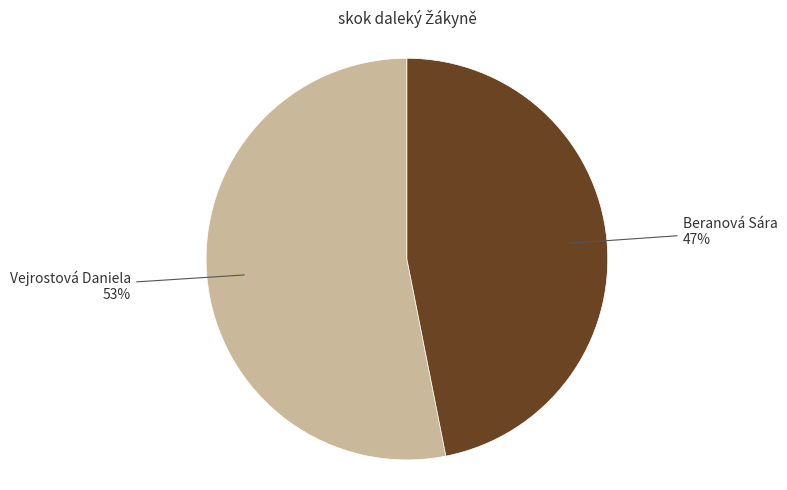

To the nearest percent, what is the difference between the largest and smallest slice percentages?

6%